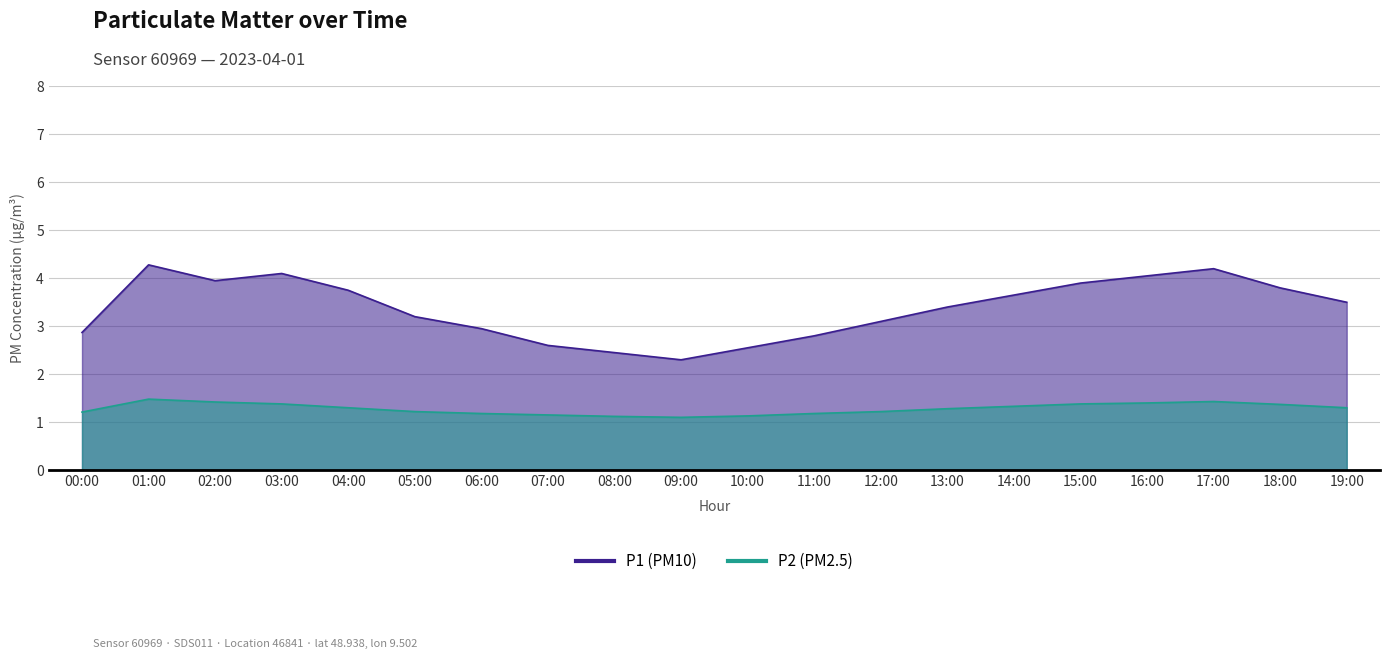

Is it true that P1 equals 6.2 at 04:00?

False